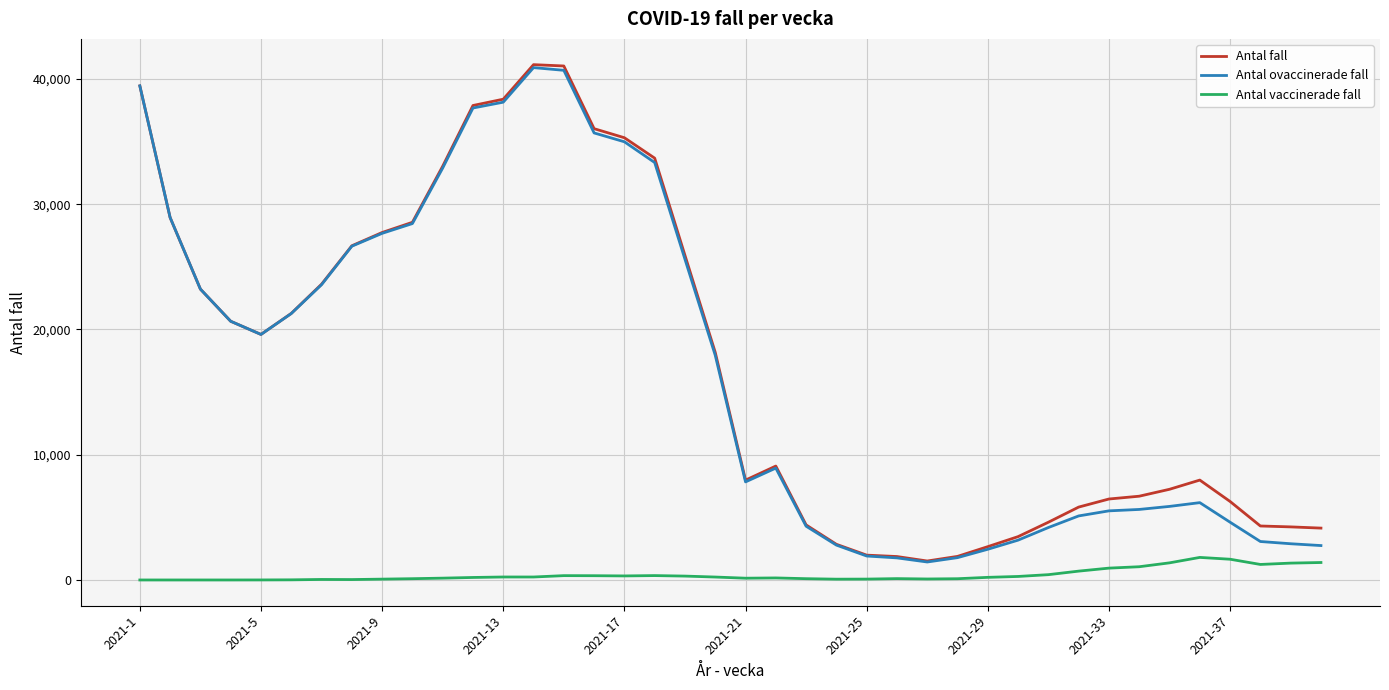

True or false: Antal ovaccinerade fall and Antal vaccinerade fall cross at least once.

False